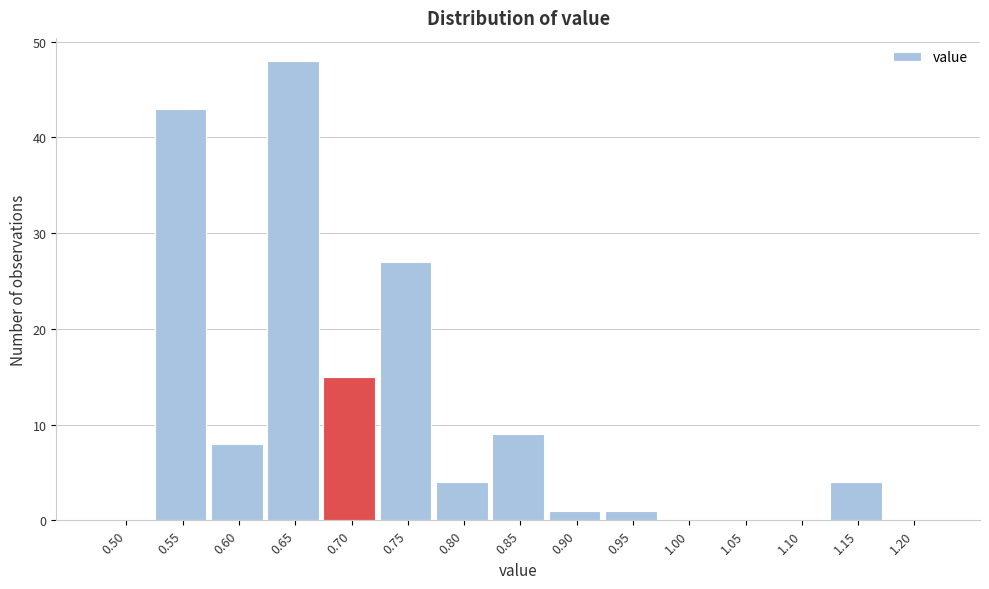

Reading right to left, list all the values displayed in this chart.

1.20=0	1.15=4	1.10=0	1.05=0	1.00=0	0.95=1	0.90=1	0.85=9	0.80=4	0.75=27	0.70=15	0.65=48	0.60=8	0.55=43	0.50=0